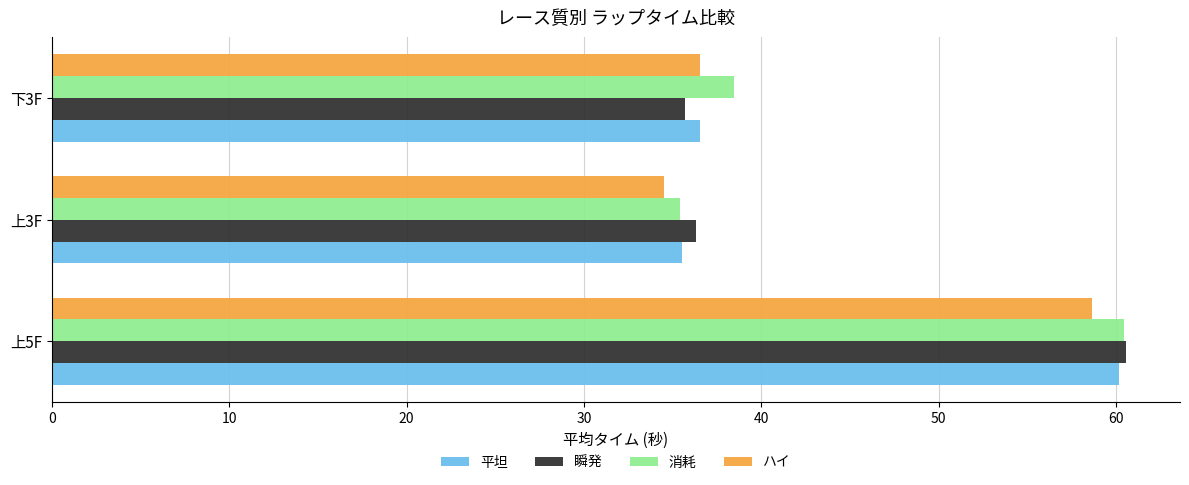

What is the average value of the 平坦 series?

44.1